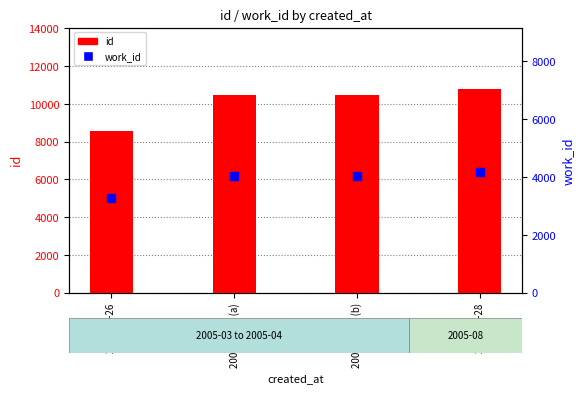

Which series contains the lowest Y value?

work_id